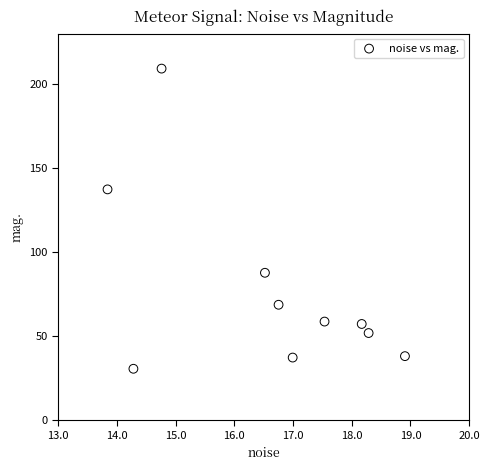

What is the average Y value?

77.7